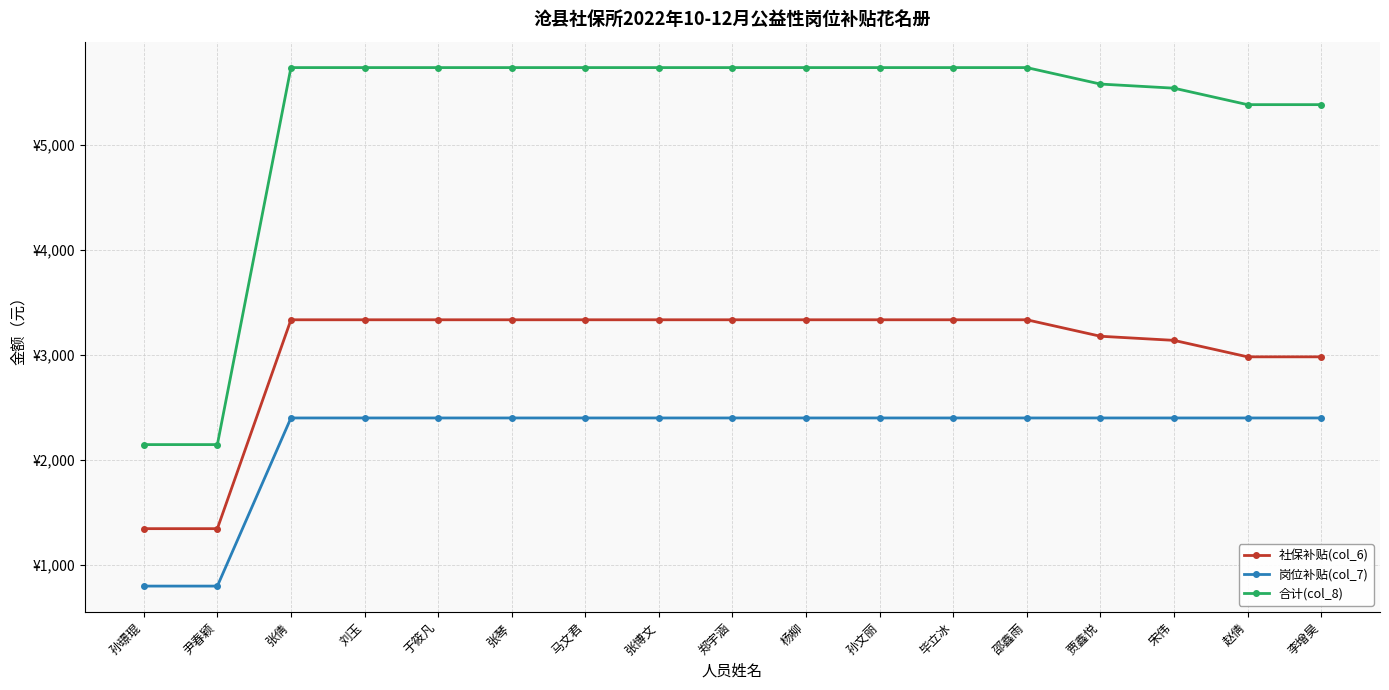

At which label does 合计(col_8) reach its peak?

张倩